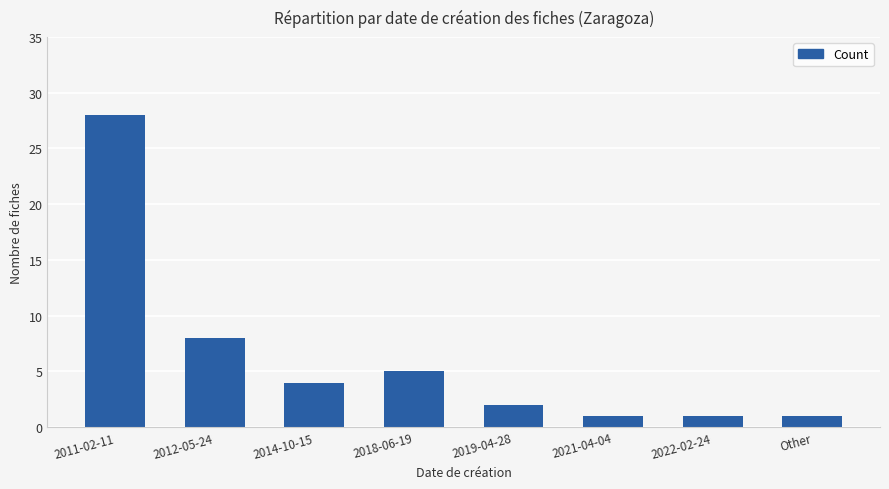

Reading left to right, transcribe all the data shown in this chart.

2011-02-11=28	2012-05-24=8	2014-10-15=4	2018-06-19=5	2019-04-28=2	2021-04-04=1	2022-02-24=1	Other=1